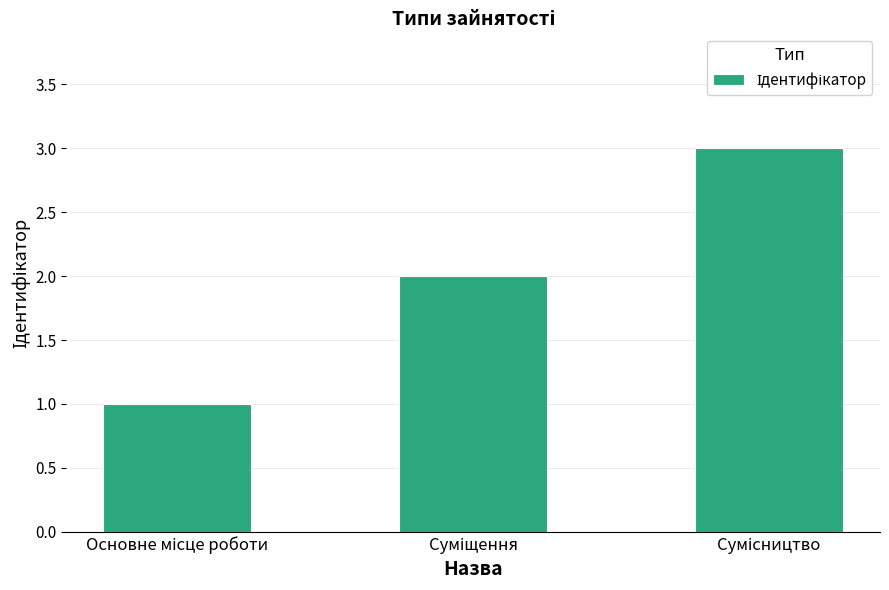

Reading left to right, what are all the values shown in this chart?

1	2	3